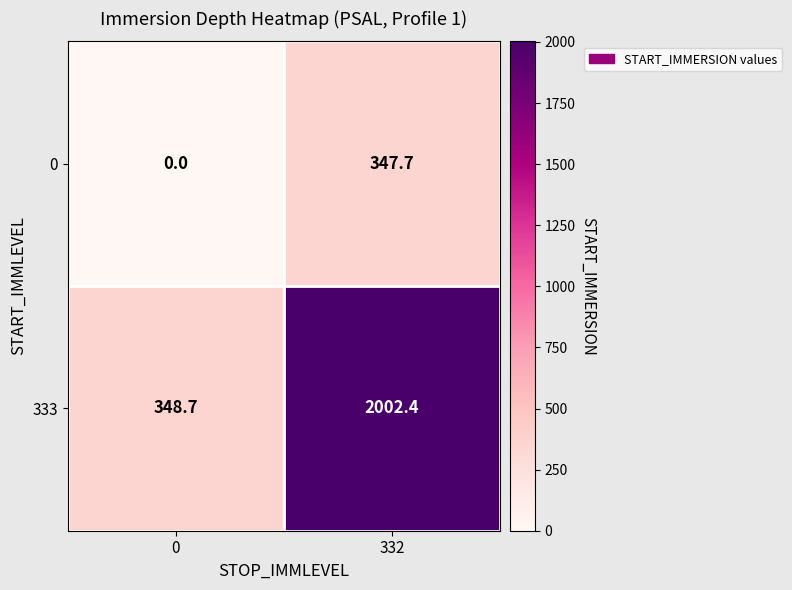

What is the difference between the highest and lowest values at 0?

348.7